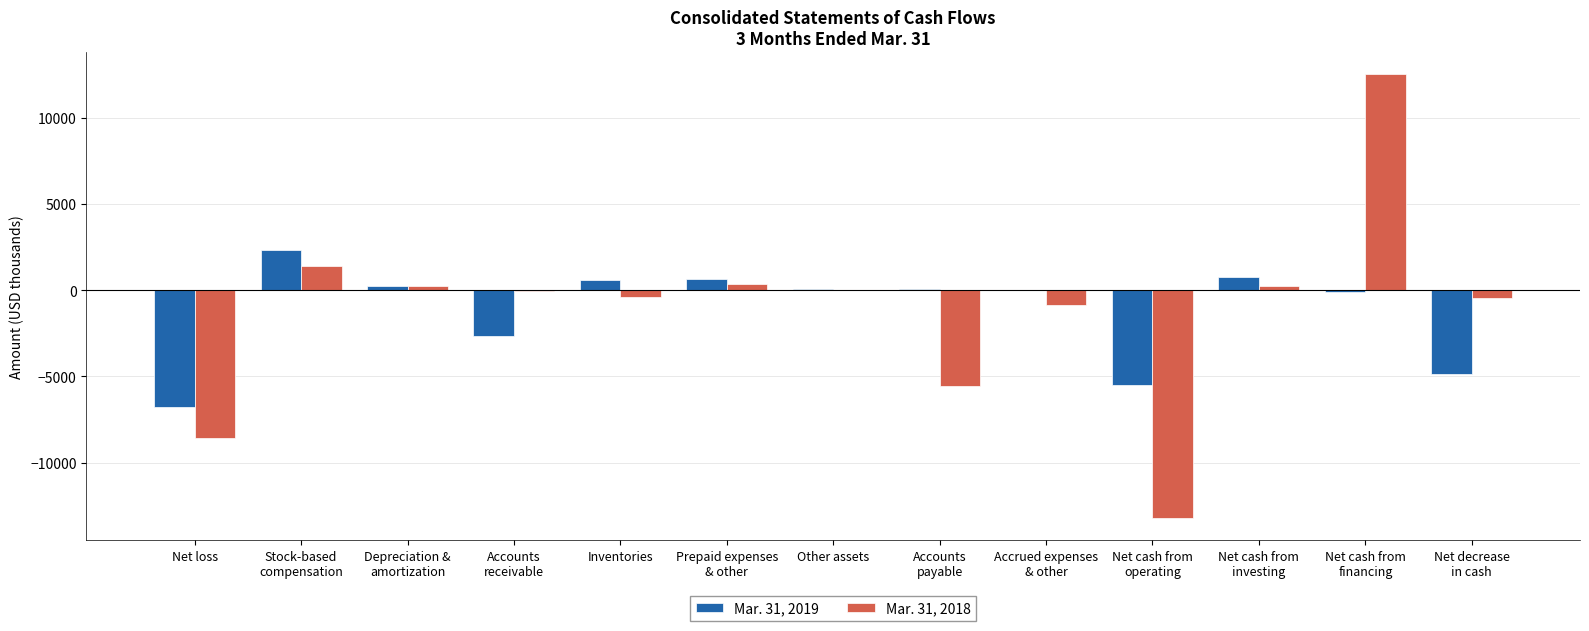

What is the sum of all Mar. 31, 2018 values?

-14240